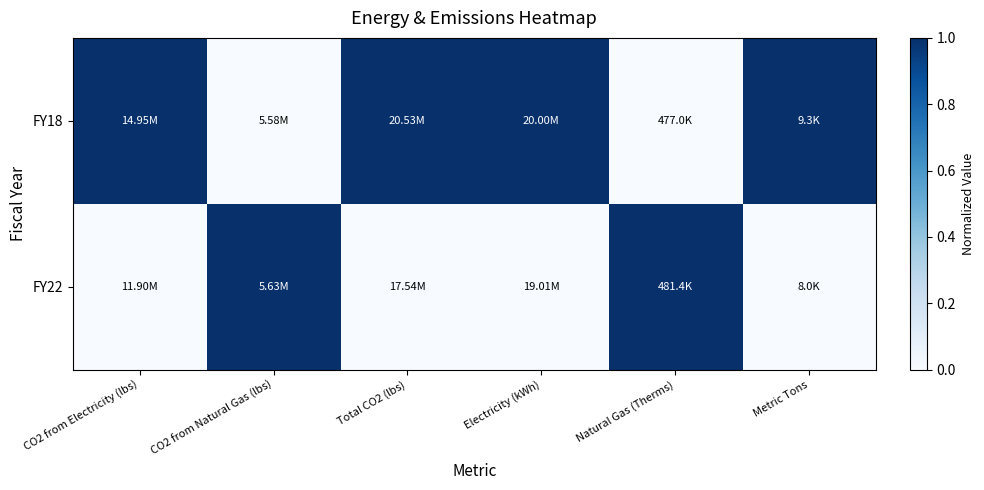

At which category is the sum across all series the highest?

CO2 from Electricity (lbs)